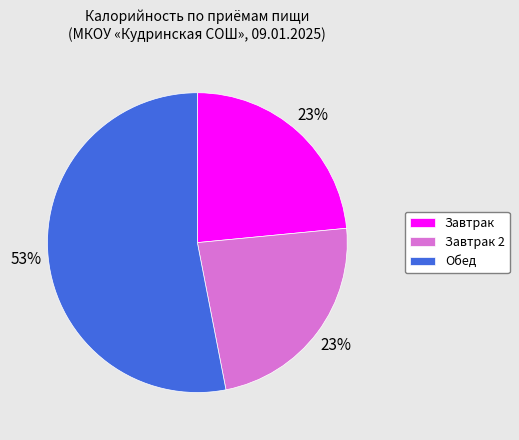

True or false: Обед accounts for 67% of the total.

False